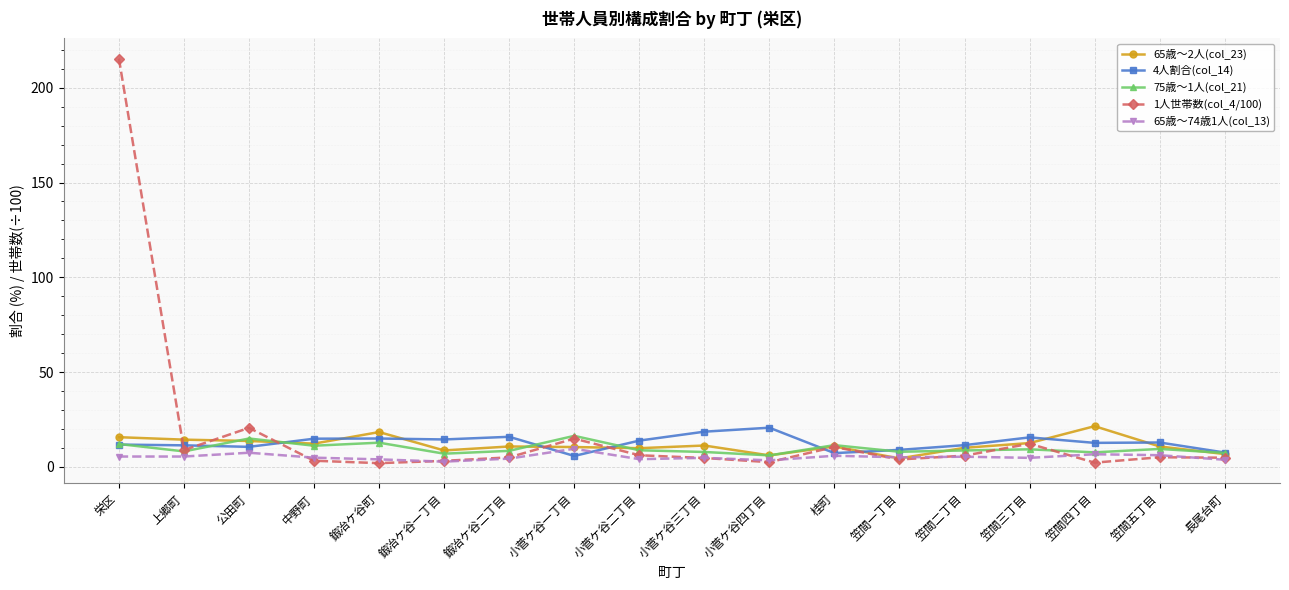

The 75歳～1人(col_21) series shows 12.1 at 栄区. True or false?

True